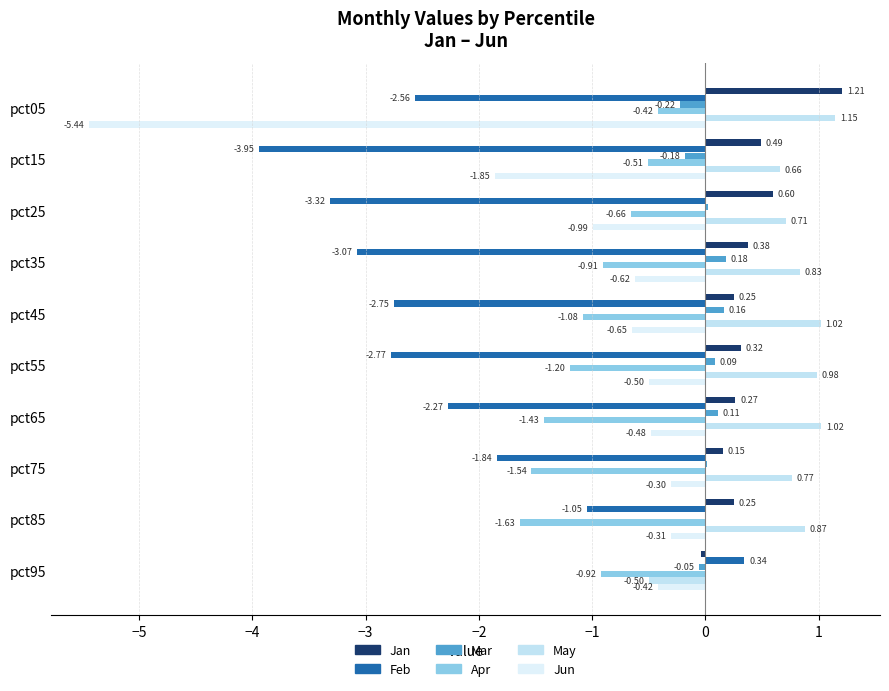

How many positive values does the Feb series have?

1